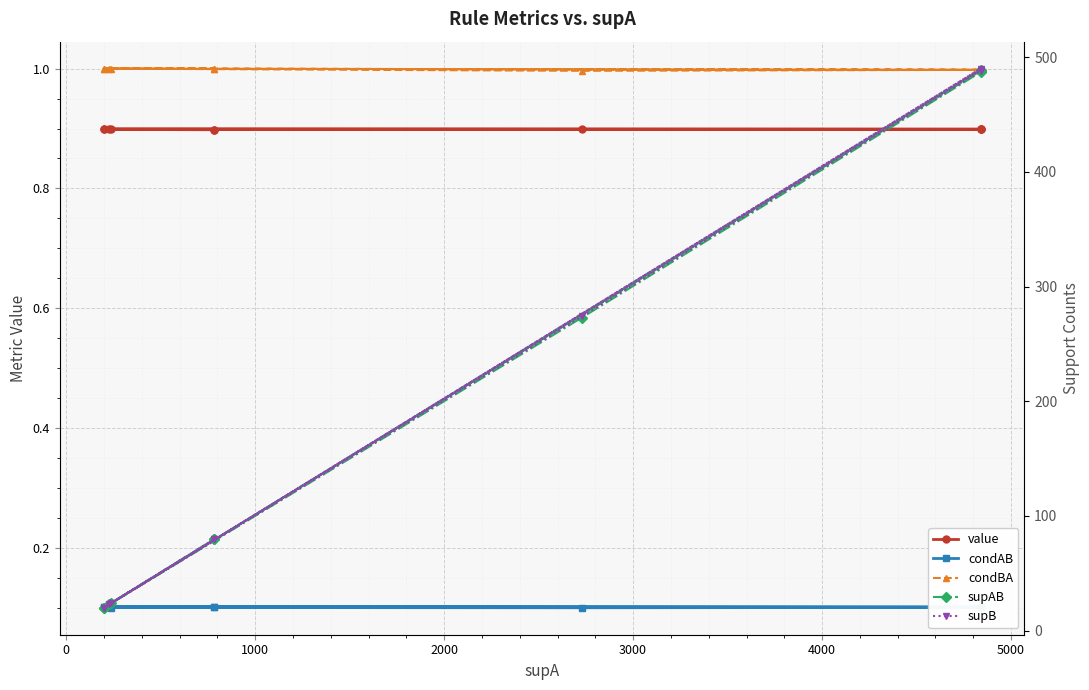

True or false: condAB has a value of 0.1 at 0.

True